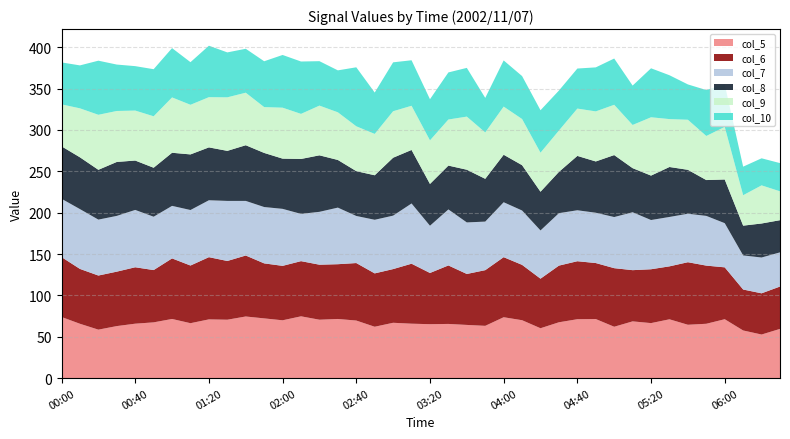

Reading right to left, transcribe all the data shown in this chart.

col_5: 59.5	52.7	57.6	71.2	65.7	64.5	71.1	66.5	68.6	62.1	71.4	71.2	67.5	60.3	70.0	73.6	63.2	64.3	65.5	65.2	65.8	66.9	62.1	69.6	71.5	70.6	74.7	69.9	72.2	74.5	70.6	71.0	66.4	71.5	67.4	65.8	62.9	58.6	65.7	73.9
col_6: 51.2	49.8	49.5	62.7	70.3	75.6	64.0	65.1	61.9	70.8	67.7	70.1	68.5	59.9	66.9	72.6	67.3	61.6	70.7	61.9	72.5	64.9	64.5	69.5	66.2	66.5	66.7	65.8	66.5	73.7	71.0	75.2	69.7	73.2	63.2	68.2	65.8	65.4	66.3	72.4
col_7: 41.3	43.3	41.2	53.4	60.1	58.6	59.7	59.5	70.0	61.8	60.8	61.6	63.4	58.3	65.7	66.4	58.7	62.3	67.7	57.1	72.8	64.6	64.8	56.9	68.4	63.9	57.1	68.9	68.1	66.0	72.6	68.8	67.1	63.5	64.5	69.3	67.4	67.6	72.3	70.5
col_8: 38.9	41.1	36.0	52.8	43.3	53.1	60.4	53.7	53.3	74.9	62.0	65.7	49.9	46.8	54.8	57.4	51.7	63.7	53.0	50.5	64.7	70.0	53.8	54.2	57.6	68.3	66.4	60.7	65.4	67.3	60.5	63.9	67.2	64.2	59.2	59.7	65.2	60.2	62.6	63.4
col_9: 34.9	46.1	36.8	63.6	53.3	60.5	57.9	70.5	52.2	60.8	60.5	57.2	50.0	47.2	55.8	58.2	56.1	64.2	55.7	52.7	53.4	56.2	50.0	54.2	57.6	60.1	54.5	61.6	55.4	63.5	64.7	60.7	60.0	66.9	62.2	60.4	61.6	66.5	59.2	50.7
col_10: 34.1	32.7	34.5	51.3	55.5	42.7	53.0	59.2	47.6	55.9	53.2	48.4	48.3	51.3	51.9	55.8	41.7	58.9	56.9	49.7	55.0	59.1	50.0	71.3	50.7	53.7	63.3	63.7	55.4	53.1	54.3	62.2	51.5	59.6	56.9	53.7	56.1	65.4	51.9	50.7